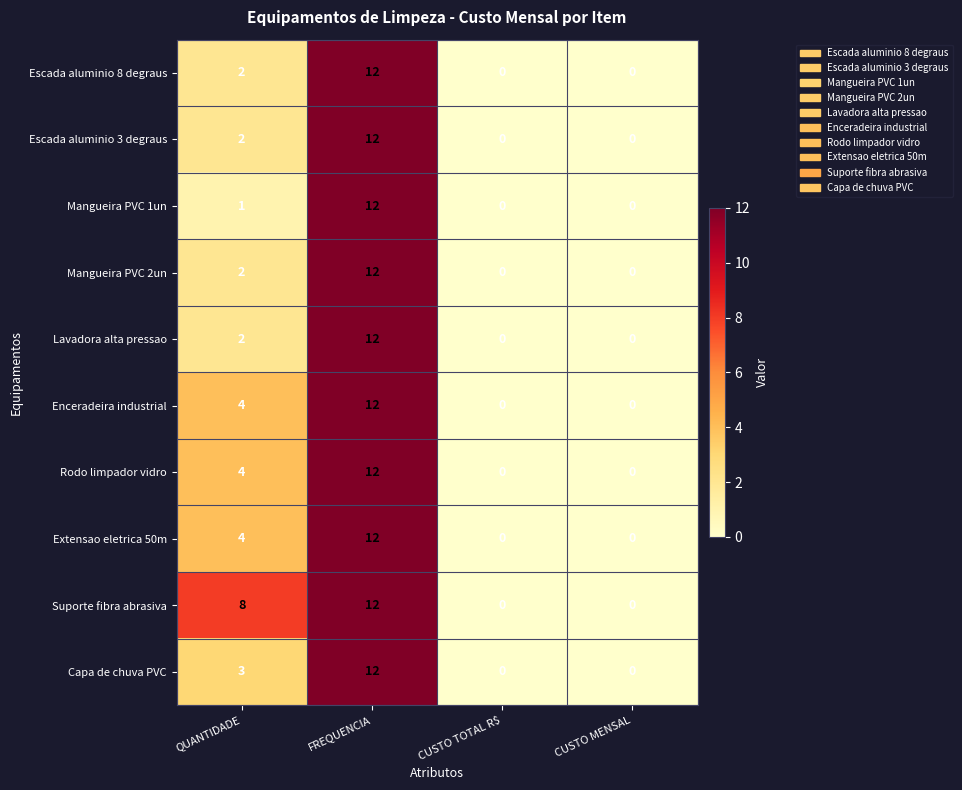

What is the difference between the Lavadora alta pressao values at CUSTO TOTAL R$ and FREQUENCIA?

12